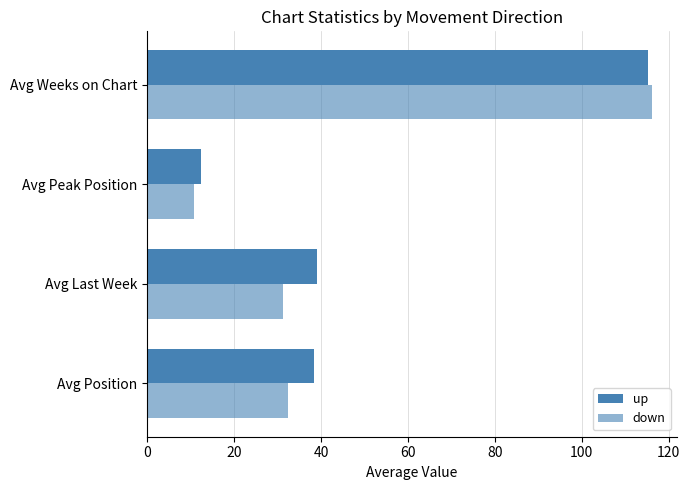

How many values in the up series are below 39?

2